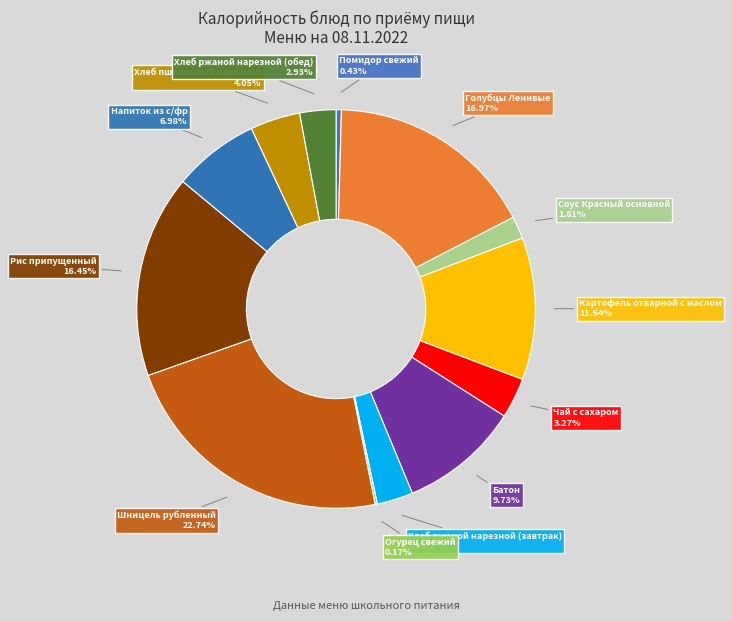

How many segments does this pie chart have?

13